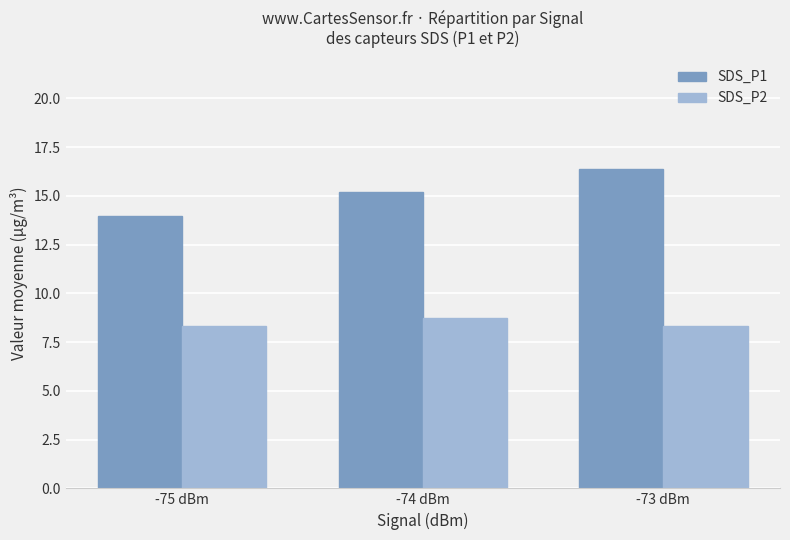

At -74 dBm, list the series in order from largest to smallest.

SDS_P1, SDS_P2